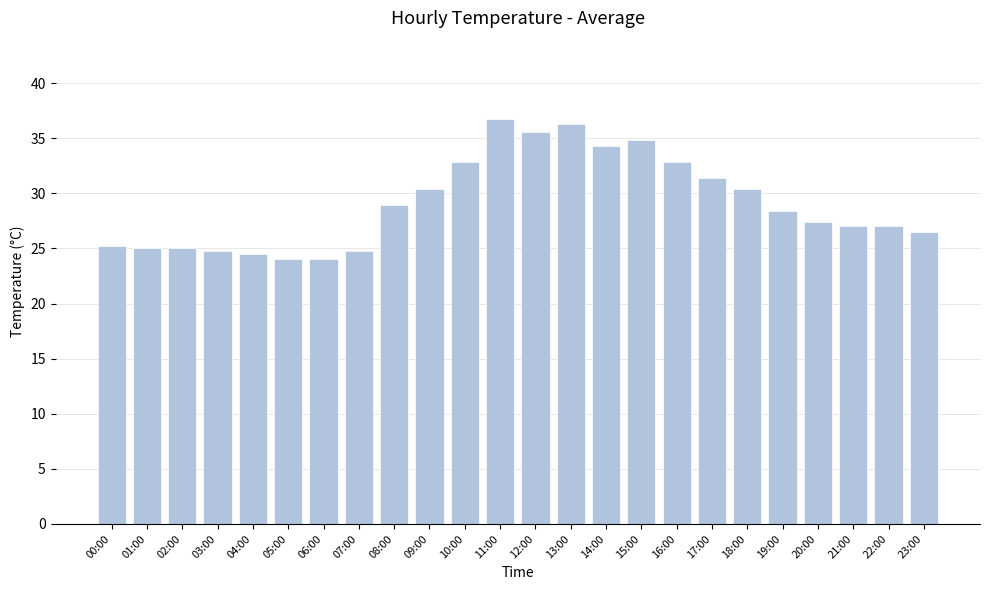

Which category has the highest value across all series?

11:00